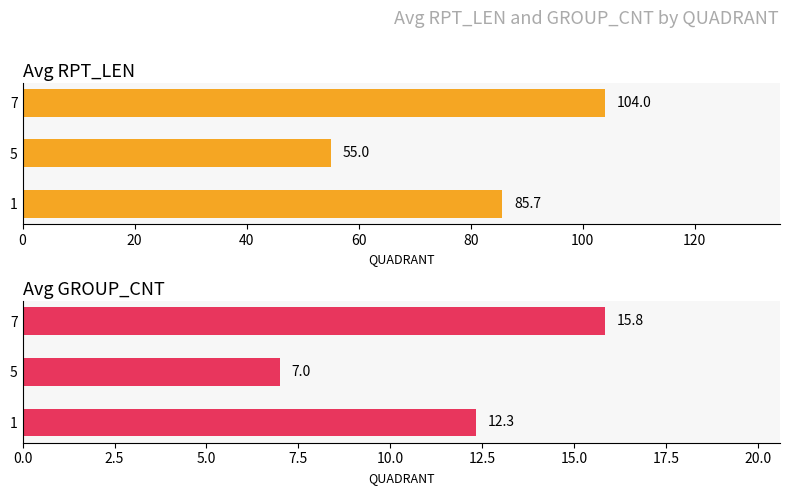

What are all the series names shown in the legend?

Avg RPT_LEN, Avg GROUP_CNT